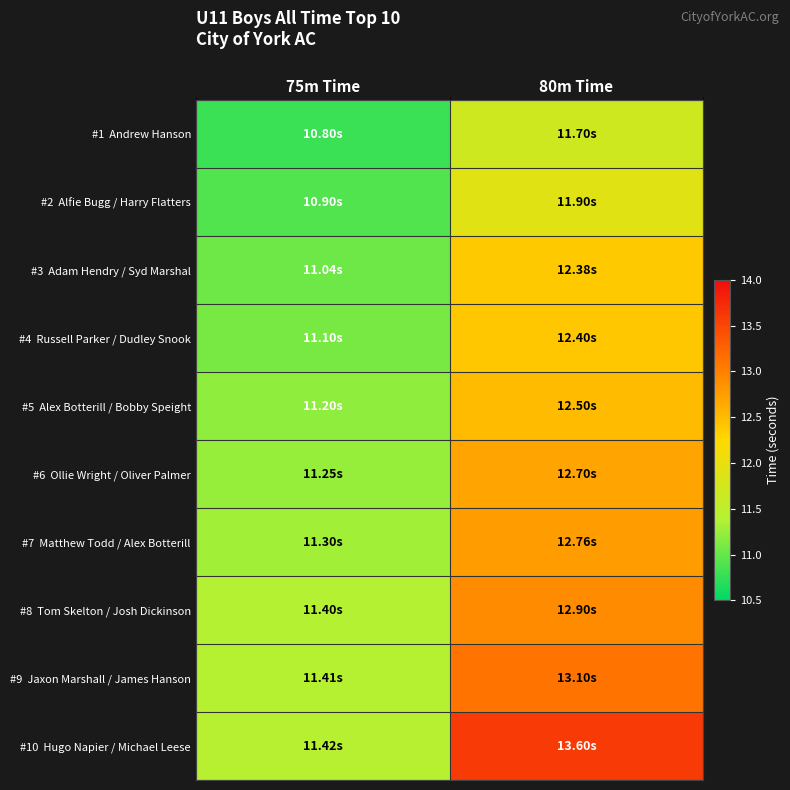

Rank the series by their maximum value, from lowest to highest.

#1 Andrew Hanson, #2 Alfie Bugg / Harry Flatters, #3 Adam Hendry / Syd Marshal, #4 Russell Parker / Dudley Snook, #5 Alex Botterill / Bobby Speight, #6 Ollie Wright / Oliver Palmer, #7 Matthew Todd / Alex Botterill, #8 Tom Skelton / Josh Dickinson, #9 Jaxon Marshall / James Hanson, #10 Hugo Napier / Michael Leese